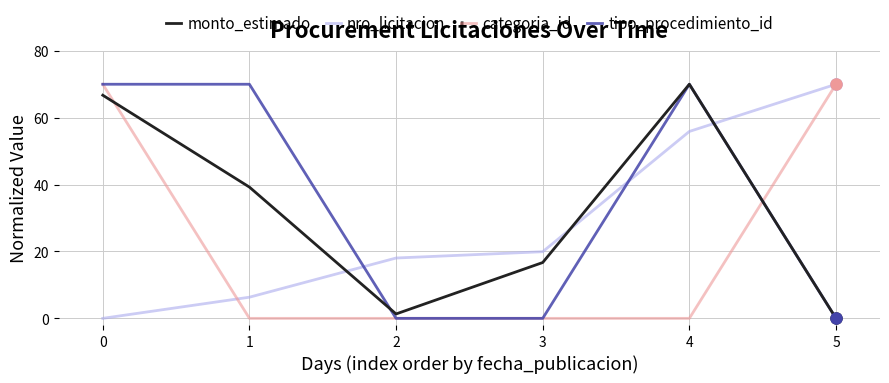

Which series ends up on top after the final intersection of nro_licitacion and tipo_procedimiento_id?

nro_licitacion